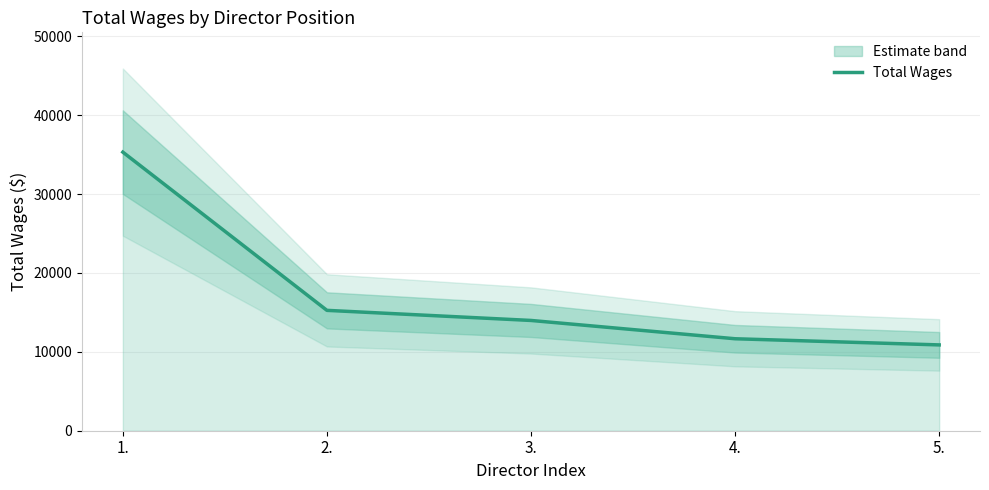

Reading left to right, list all the values displayed in this chart.

35320	15260	13980	11660	10880